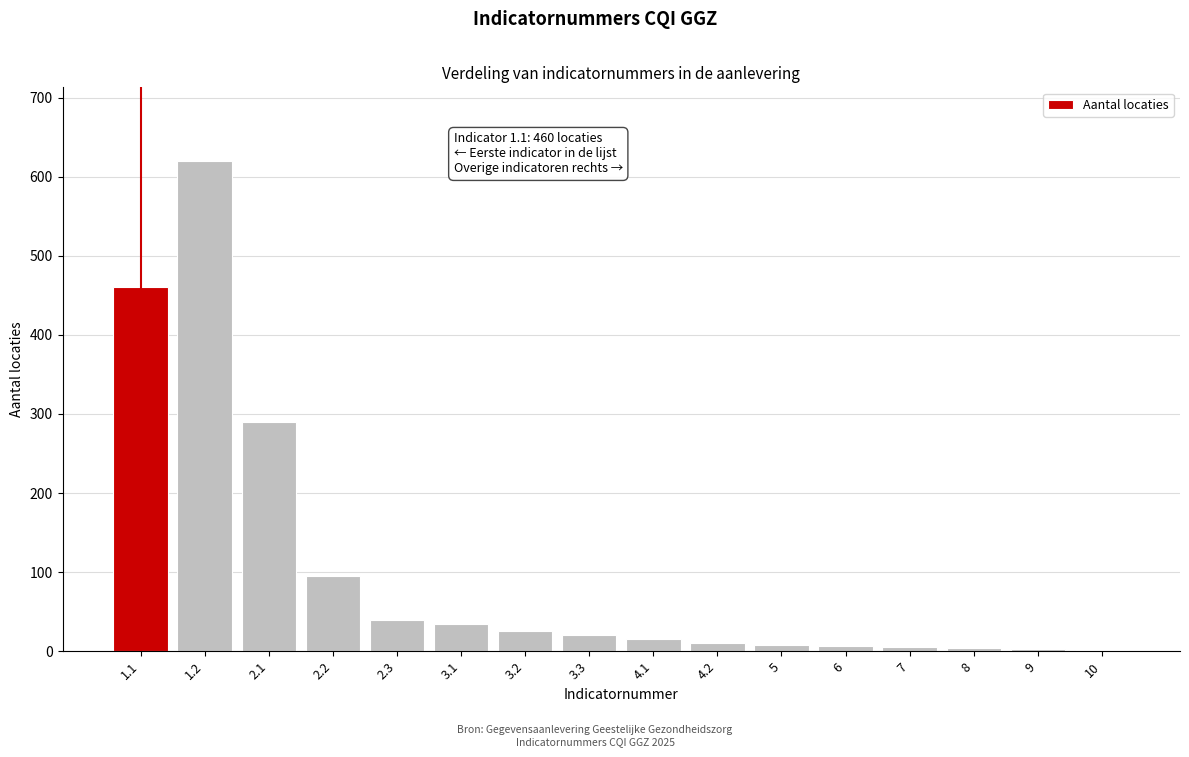

What is the sum of all values?

1638